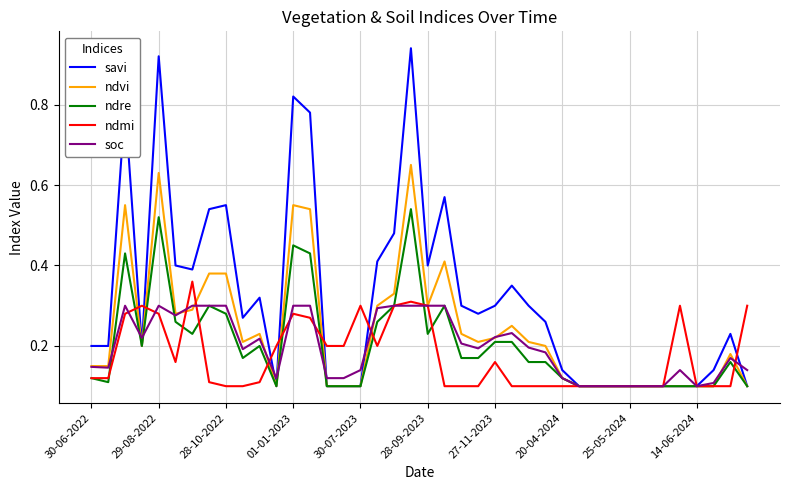

Which series has the widest spread of values?

savi